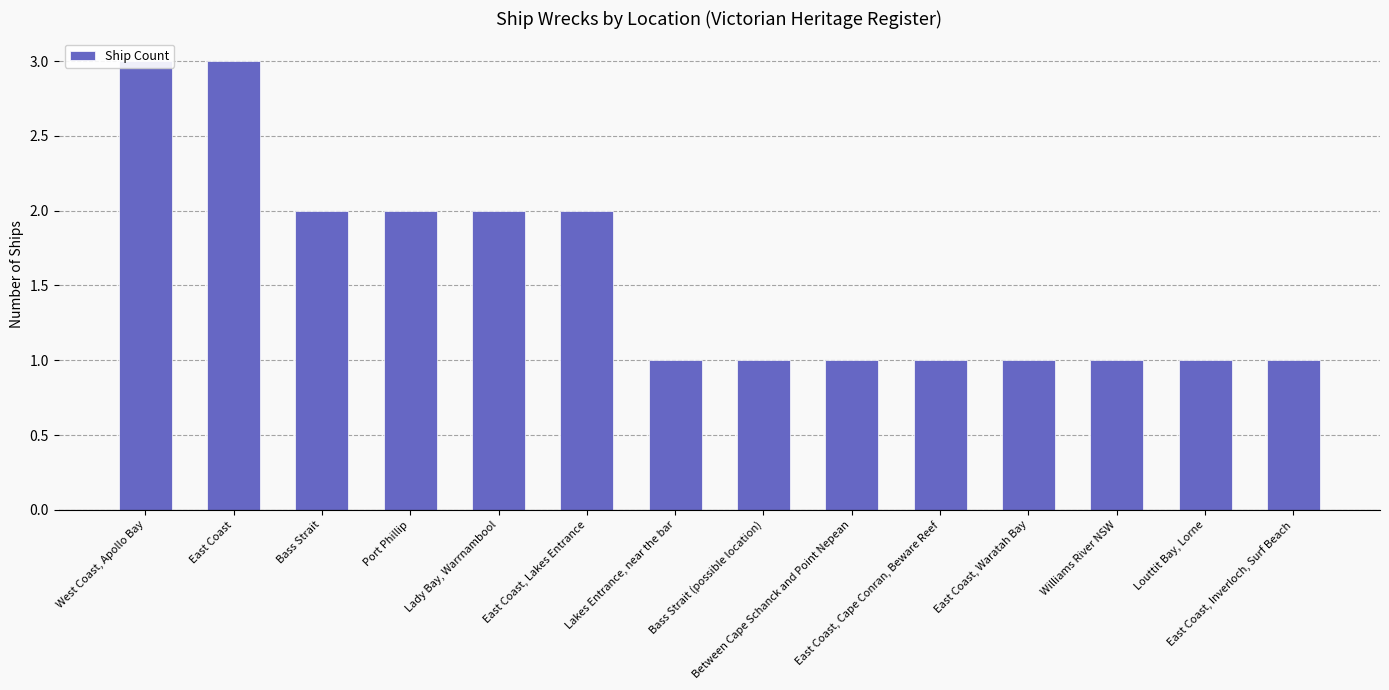

Between East Coast, Cape Conran, Beware Reef and Lady Bay, Warrnambool, which is larger?

Lady Bay, Warrnambool